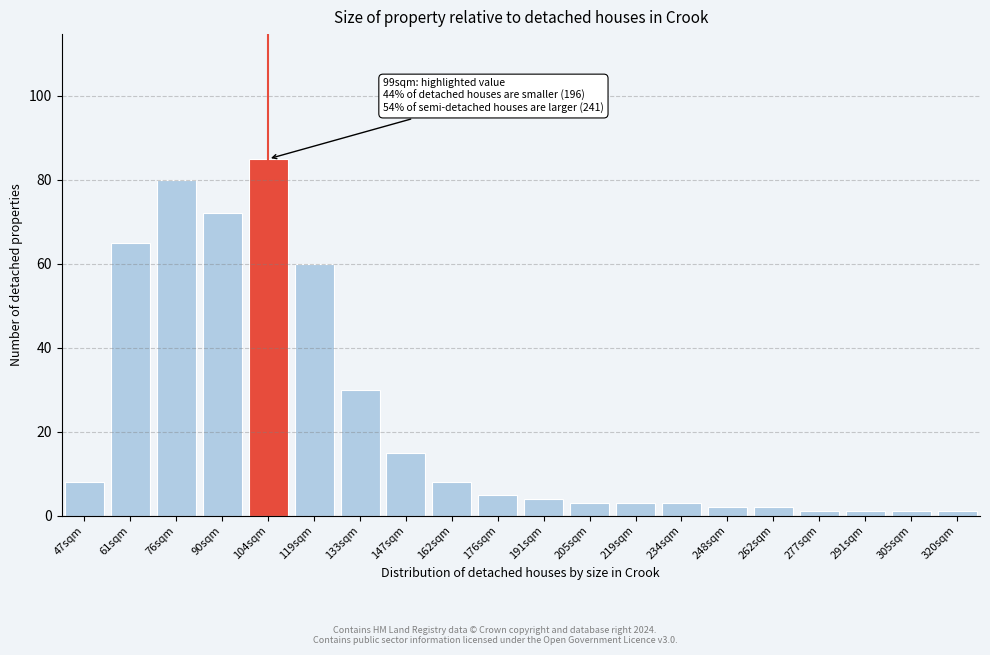

Reading left to right, extract all data points from this chart.

47sqm=8	61sqm=65	76sqm=80	90sqm=72	104sqm=85	119sqm=60	133sqm=30	147sqm=15	162sqm=8	176sqm=5	191sqm=4	205sqm=3	219sqm=3	234sqm=3	248sqm=2	262sqm=2	277sqm=1	291sqm=1	305sqm=1	320sqm=1